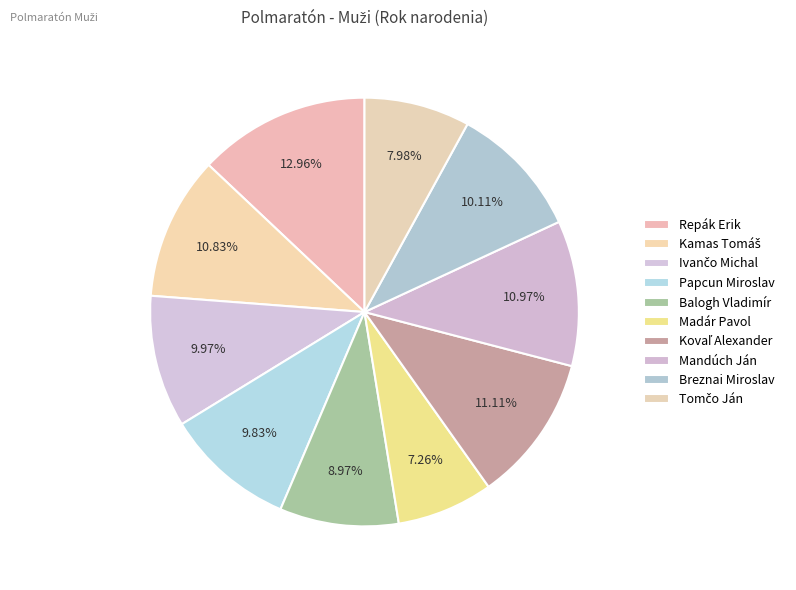

Is there any slice that represents more than half of the pie?

No